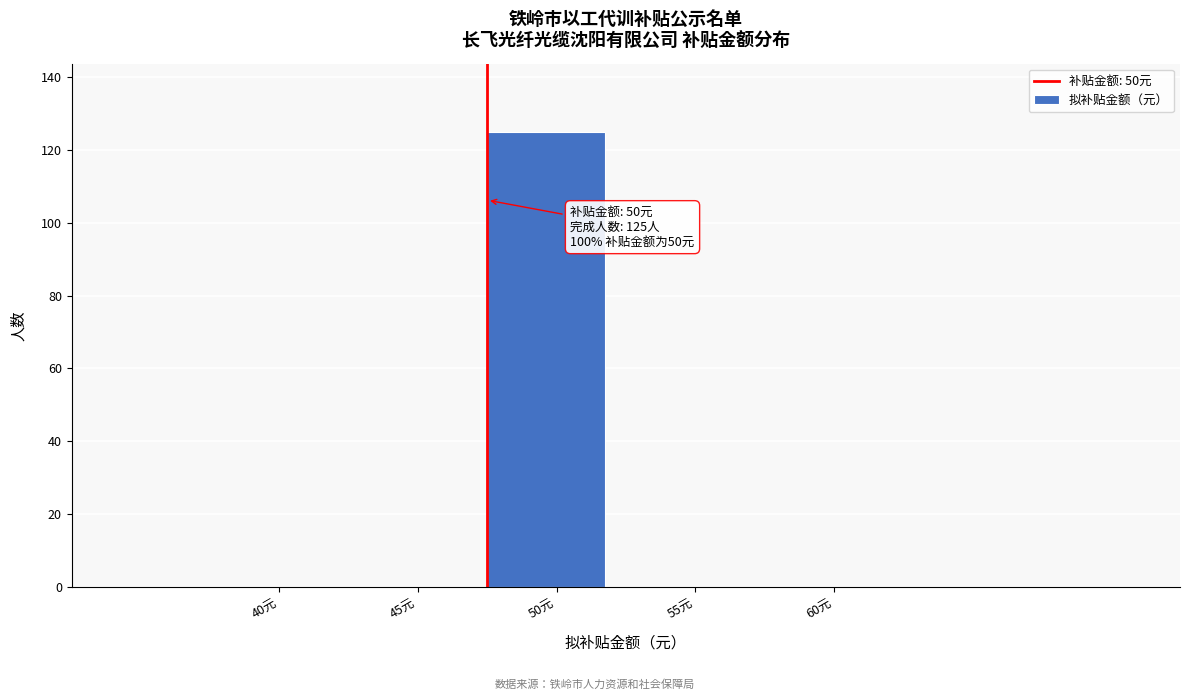

Reading left to right, transcribe all the data shown in this chart.

40元=0	45元=0	50元=125	55元=0	60元=0